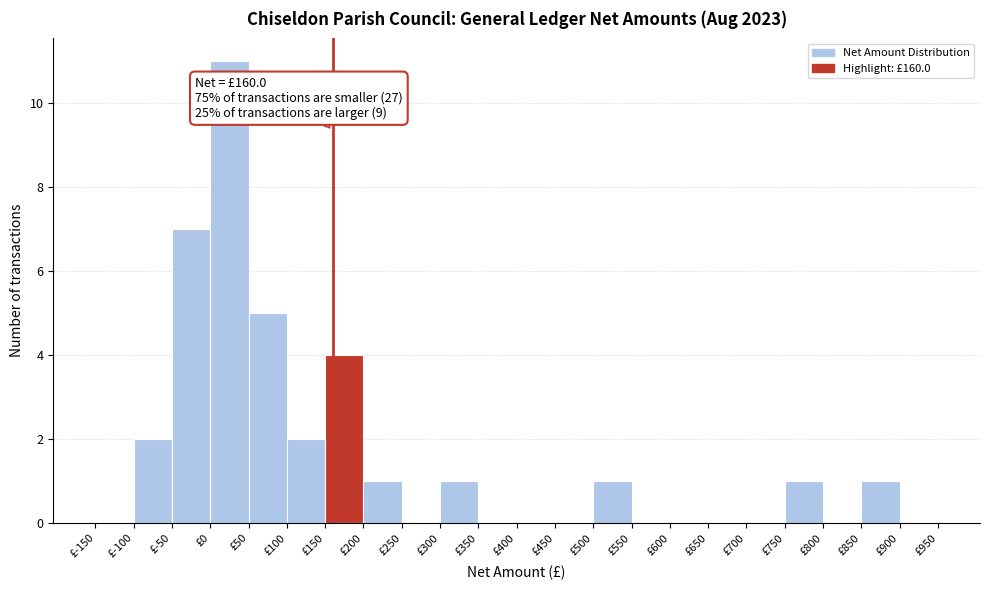

Which range on the x-axis has the tallest bar?

0 to 50